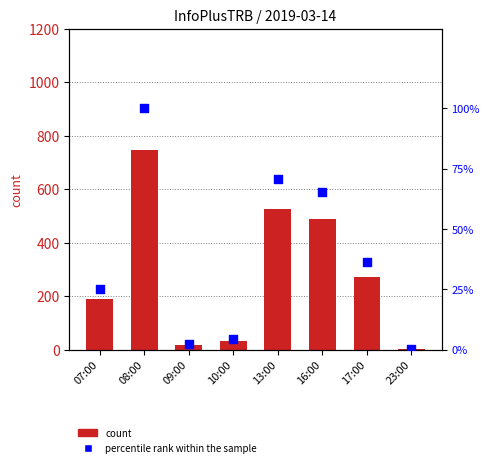

Which series reaches the maximum Y coordinate?

col_3